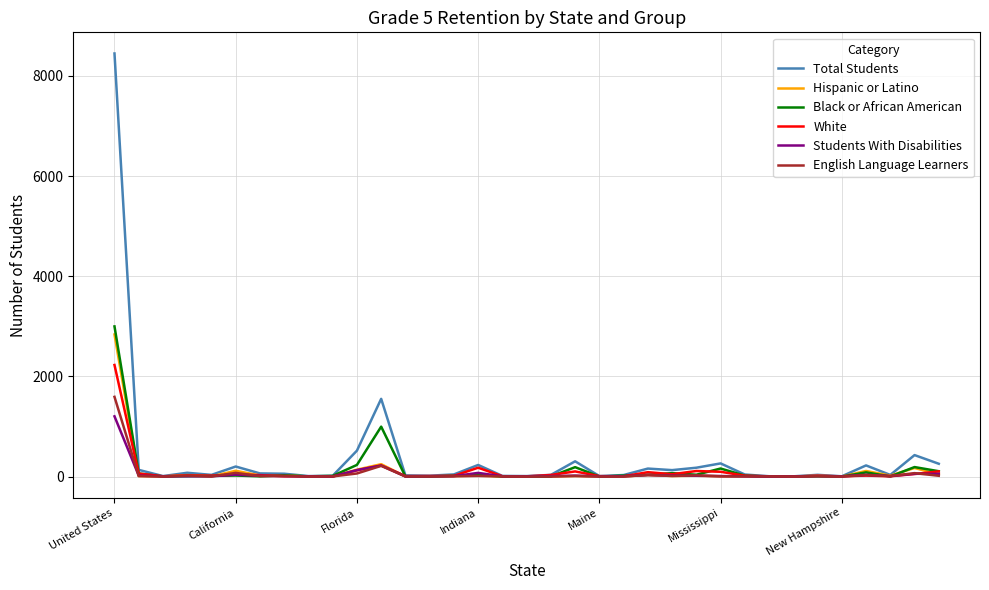

What is the maximum value for Total Students?

8446